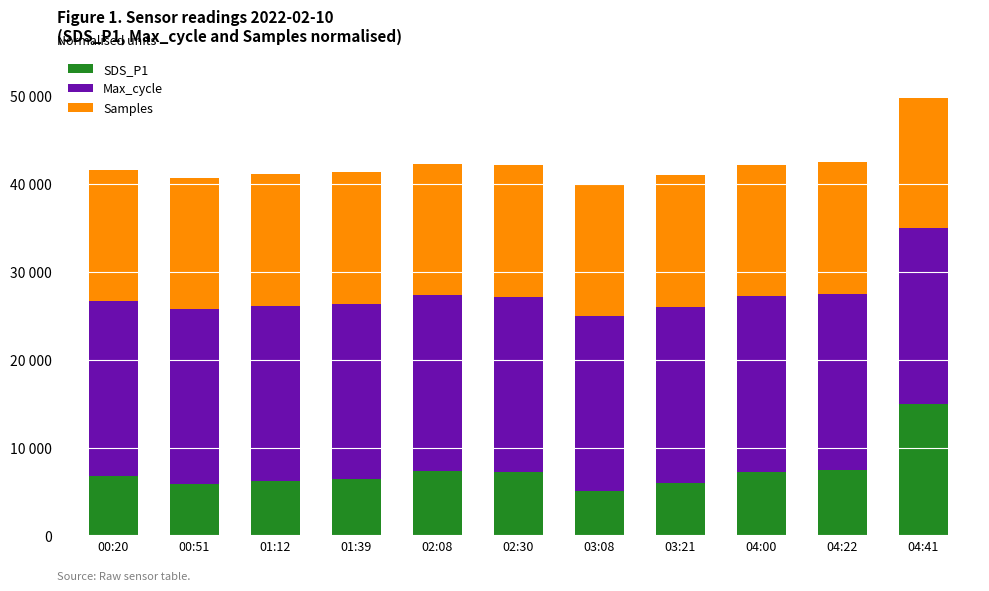

What position from the left is 01:39?

4